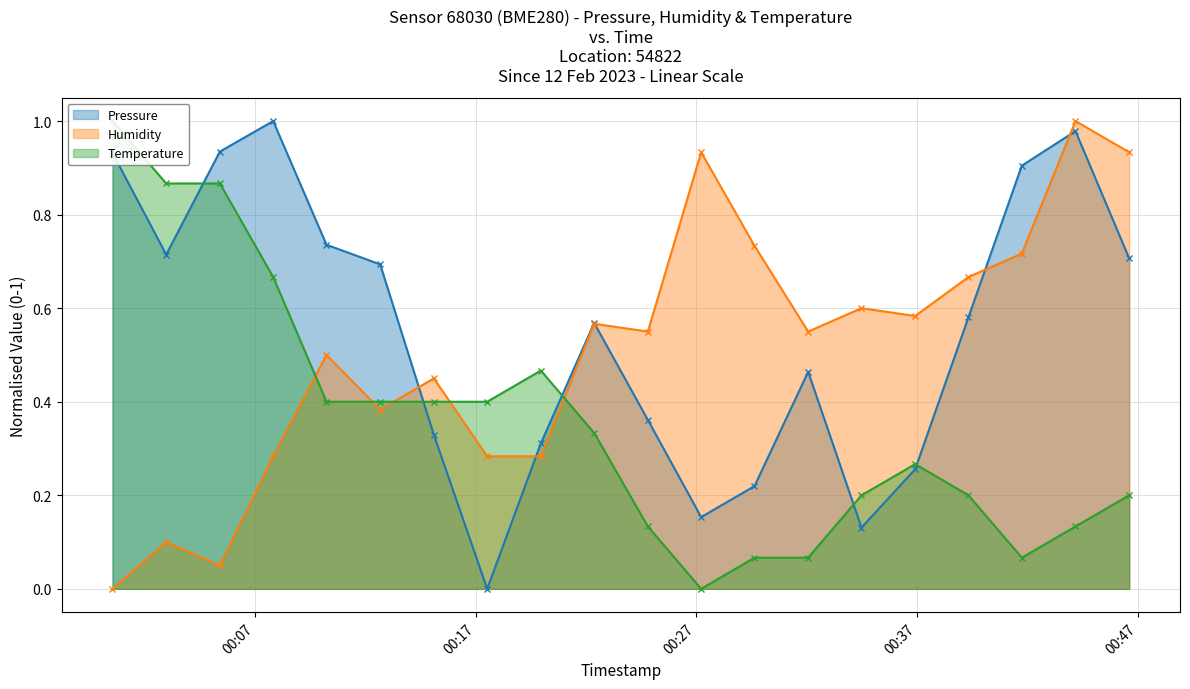

Which series changed the most between 2023-02-12T00:27:13 and 2023-02-12T00:41:45?

Pressure